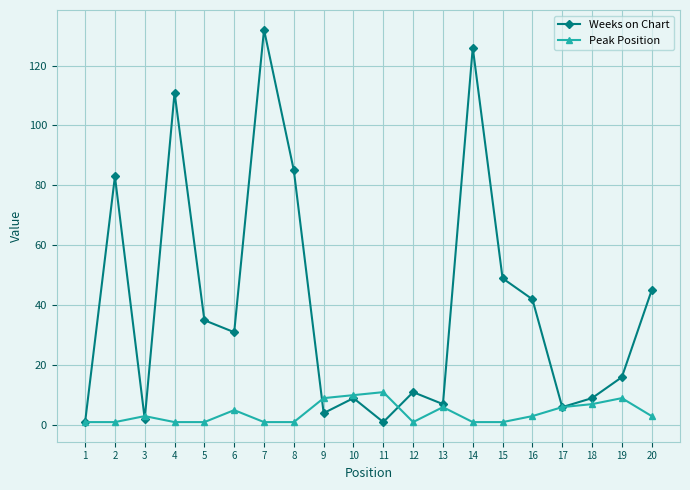

Where is the first local maximum for Peak Position?

3